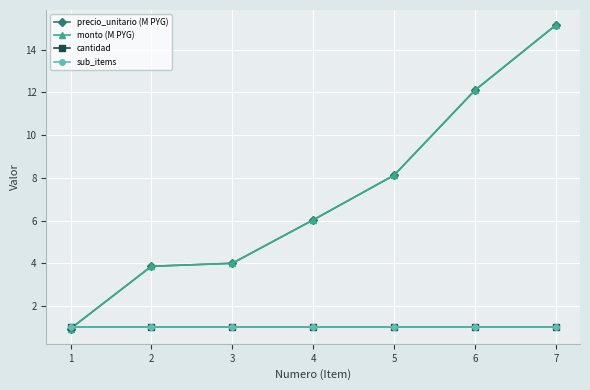

Which series has the largest range (max minus min)?

precio_unitario (M PYG)